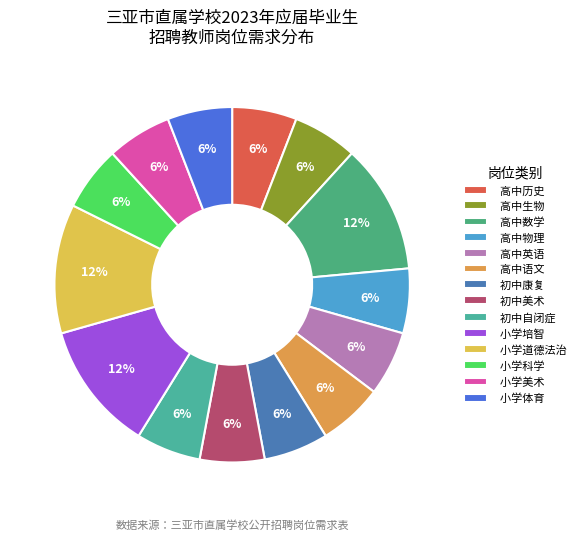

How many slices are in this pie chart?

14